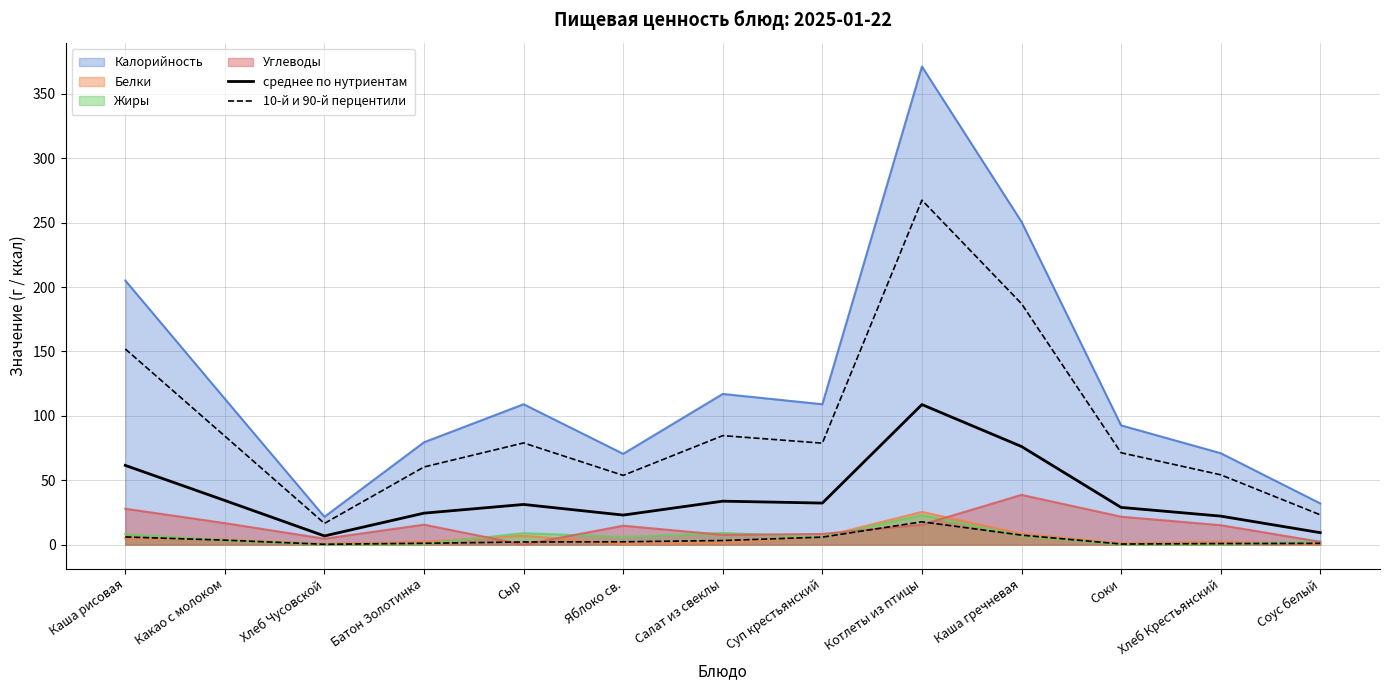

List the labels in order of среднее по нутриентам value, smallest first.

Хлеб Чусовской, Соус белый, Хлеб Крестьянский, Яблоко св., Батон Золотинка, Соки, Сыр, Суп крестьянский, Салат из свеклы, Какао с молоком, Каша рисовая, Каша гречневая, Котлеты из птицы